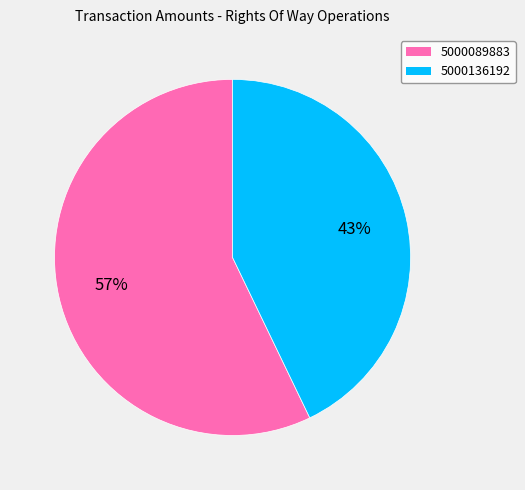

How many segments does this pie chart have?

2